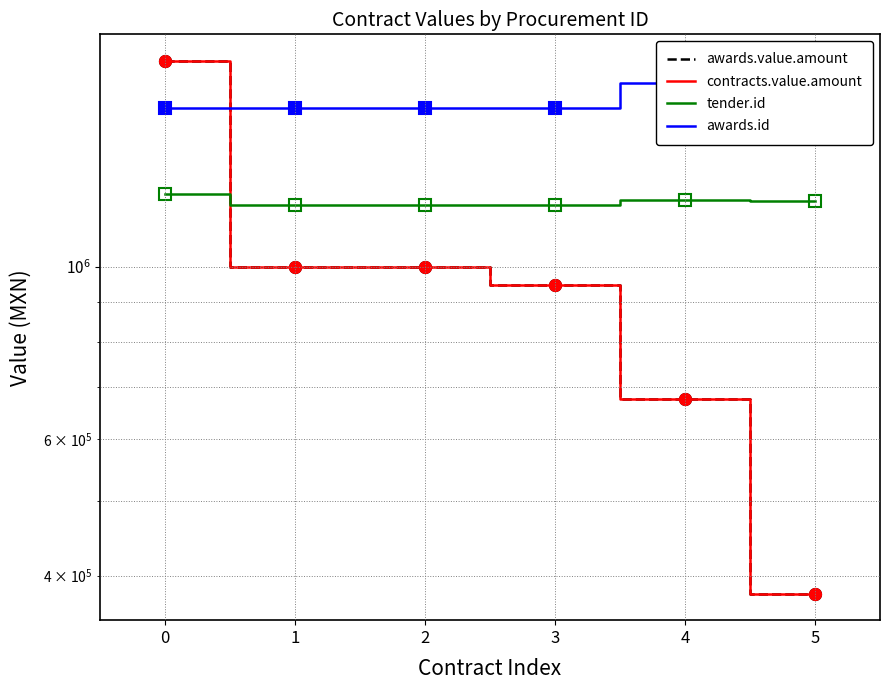

At how many categories does at least one series exceed 562108?

6